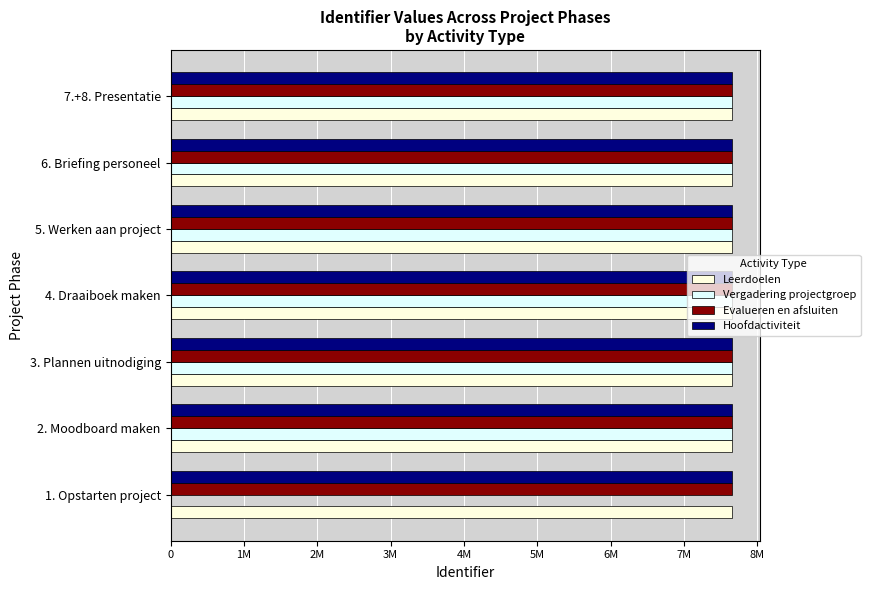

At how many categories does at least one series exceed 6988269?

7